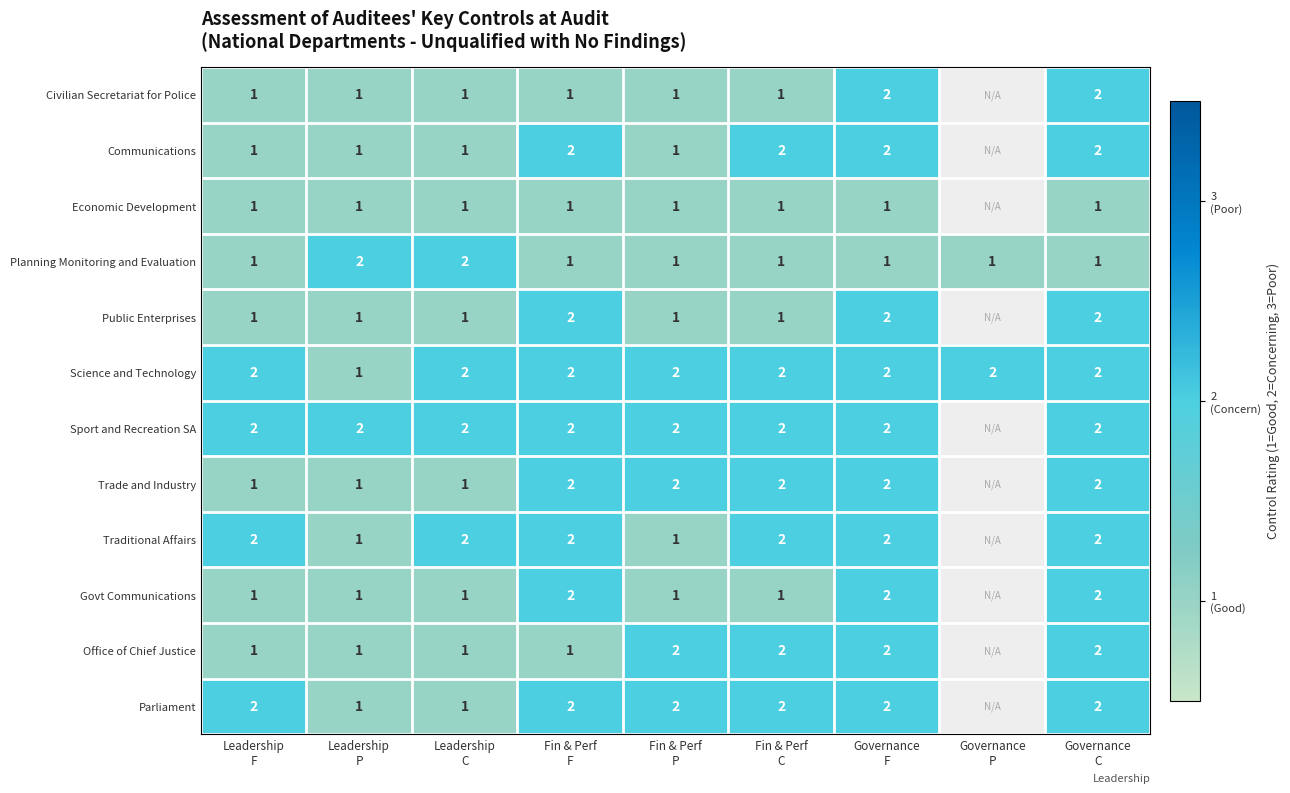

What is the maximum value shown in the chart?

2.0